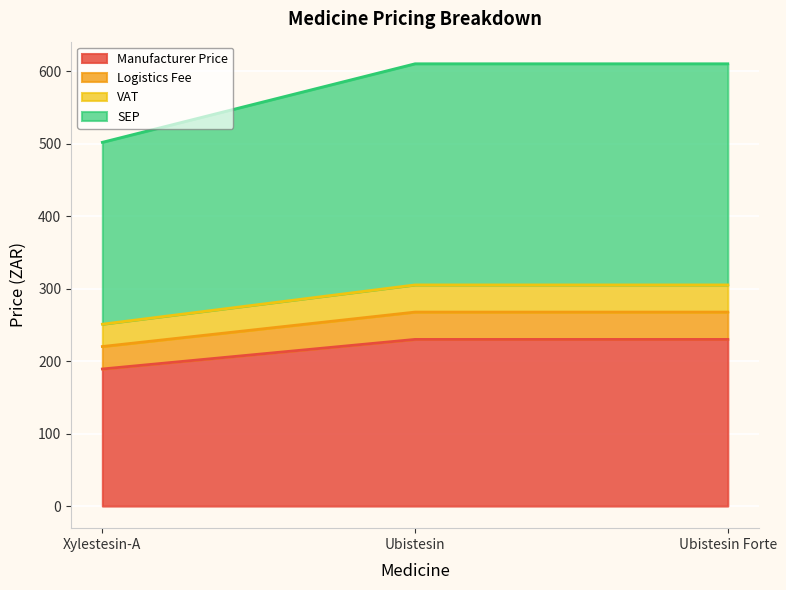

What value does the Manufacturer Price series have at Ubistesin?

229.9